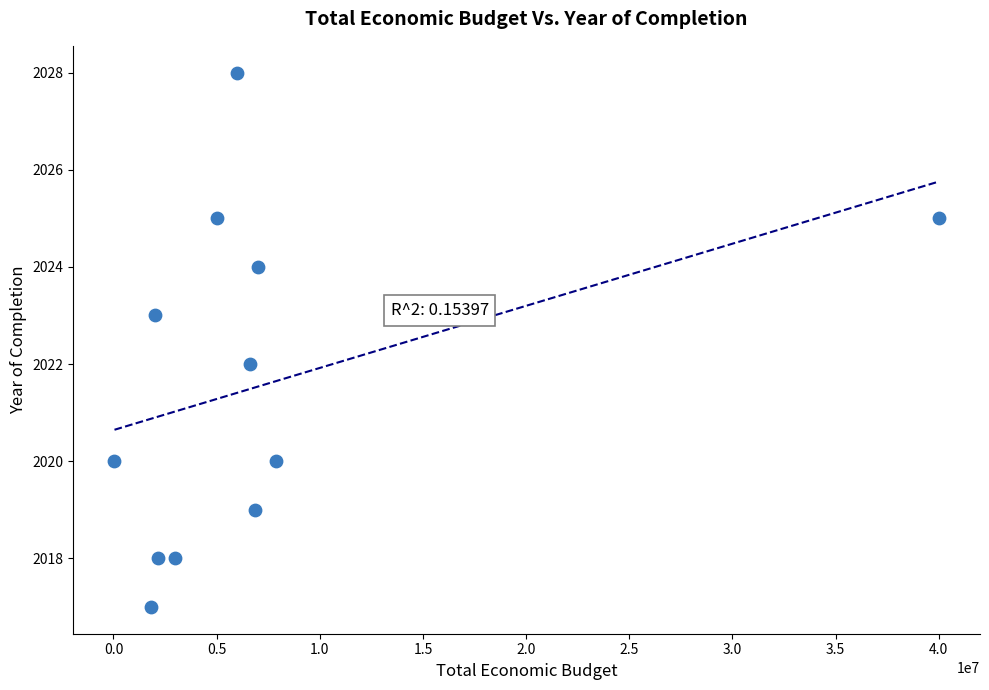

What is the range of Y values (max minus min)?

11